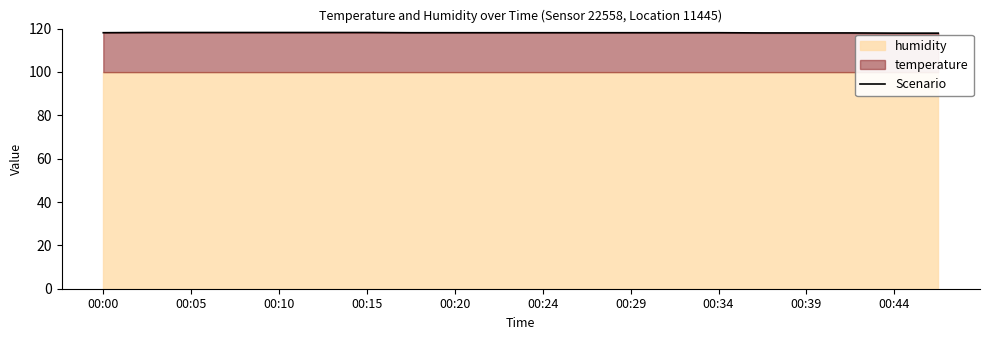

What is the minimum value for Scenario?

117.9